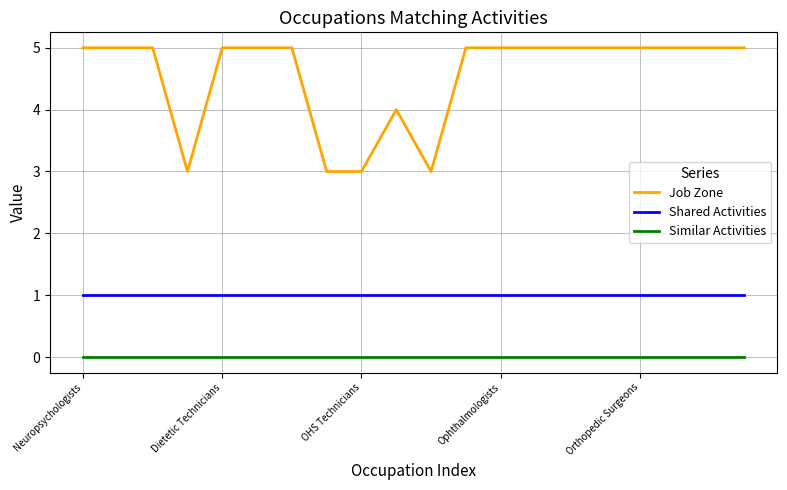

What is the average value of the Job Zone series?

5